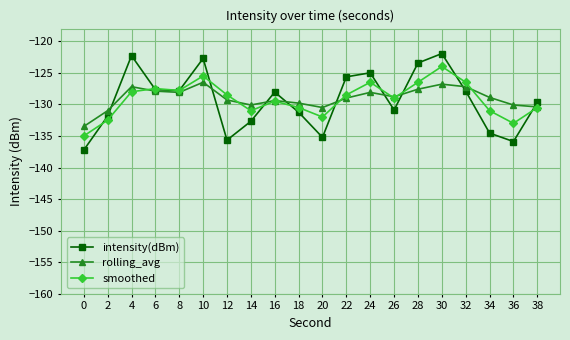

Is the value of rolling_avg at 2 greater than the value of intensity(dBm) at 30?

No